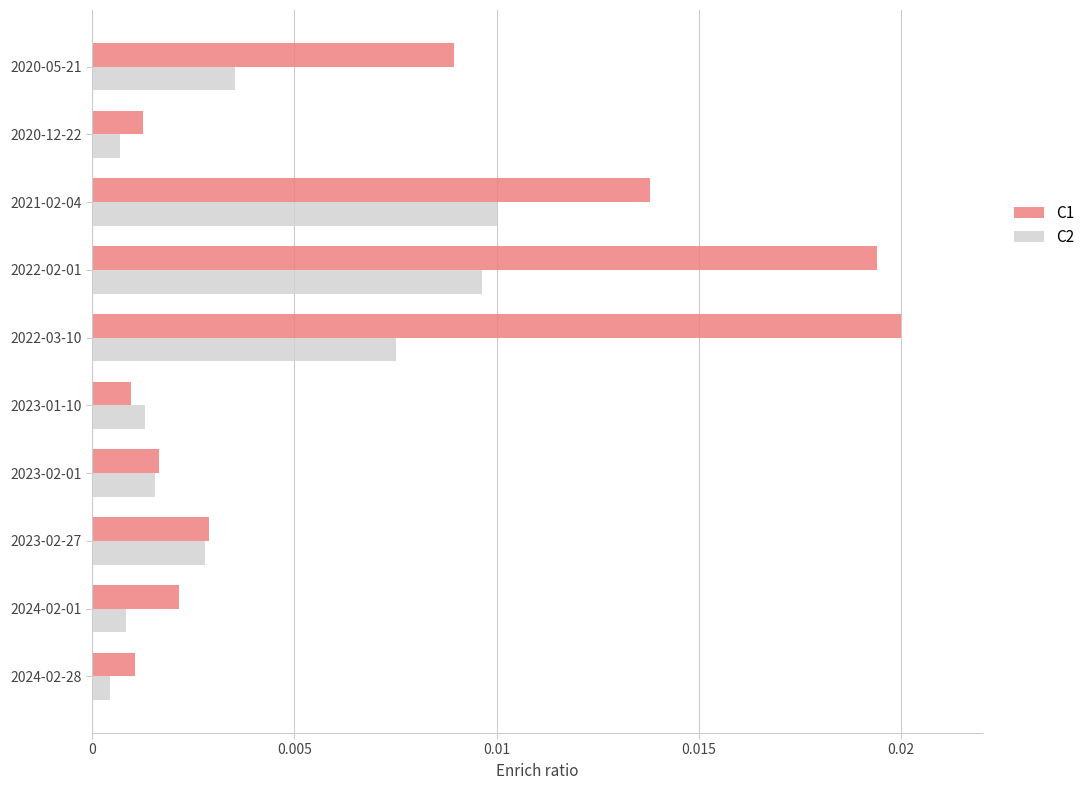

At which category is the sum across all series the highest?

2022-02-01